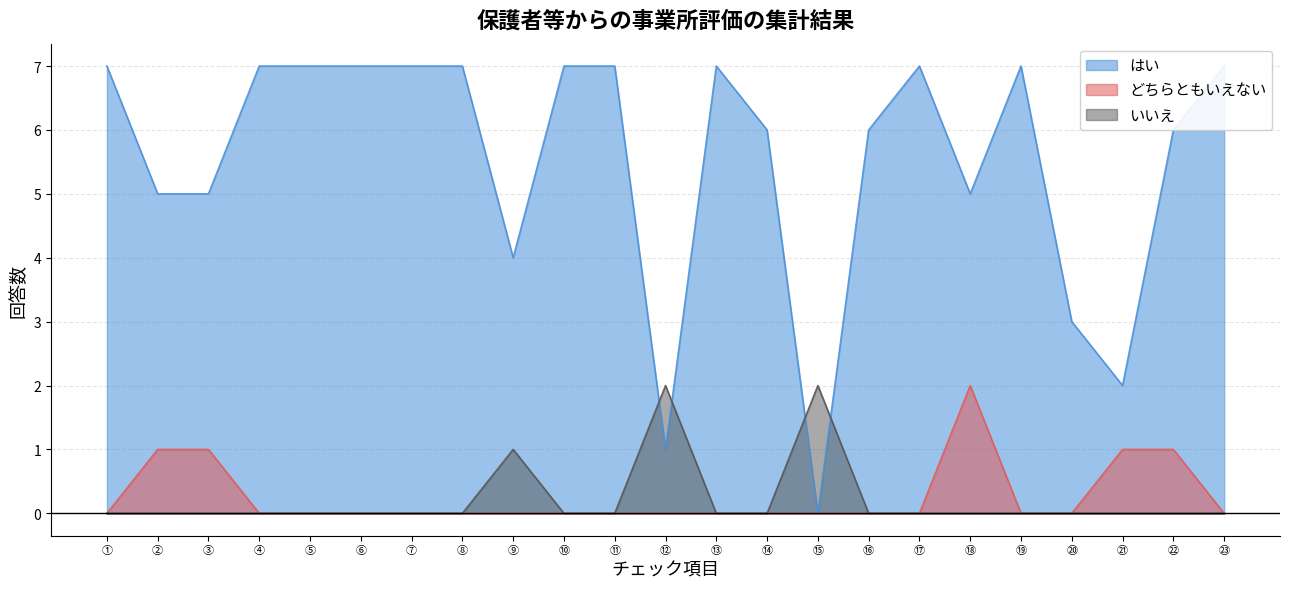

Reading left to right, what are all the values shown in this chart?

はい: 7	5	5	7	7	7	7	7	4	7	7	1	7	6	0	6	7	5	7	3	2	6	7
どちらともいえない: 0	1	1	0	0	0	0	0	0	0	0	0	0	0	0	0	0	2	0	0	1	1	0
いいえ: 0	0	0	0	0	0	0	0	1	0	0	2	0	0	2	0	0	0	0	0	0	0	0